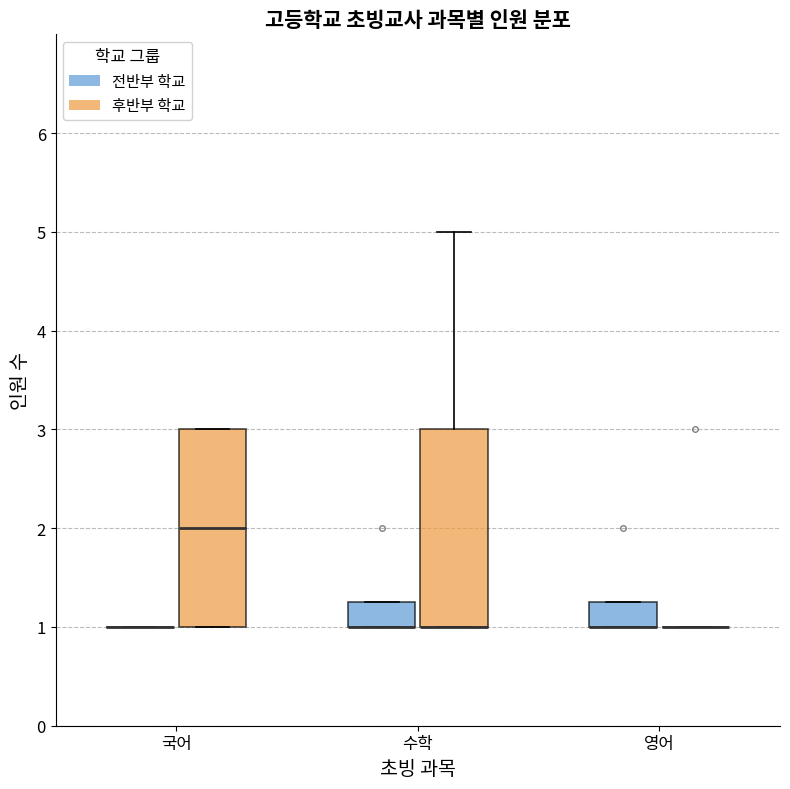

Reading left to right, read every box against the y-axis: the position of its median line, the range the box covers, and the ends of its whiskers. The values are not printed on the chart, so give them approximately, as read against the axis.

국어 (전반부 학교): box collapsed to a line at 1.0, whiskers 1.0 to 1.0
국어 (후반부 학교): median 2.0, box 1.0 to 3.0, whiskers 1.0 to 3.0
수학 (전반부 학교): median 1.0 (drawn on the box's lower edge), box 1.0 to 1.3, whiskers 1.0 to 1.3
수학 (후반부 학교): median 1.0 (drawn on the box's lower edge), box 1.0 to 3.0, whiskers 1.0 to 5.0
영어 (전반부 학교): median 1.0 (drawn on the box's lower edge), box 1.0 to 1.3, whiskers 1.0 to 1.3
영어 (후반부 학교): box collapsed to a line at 1.0, whiskers 1.0 to 1.0